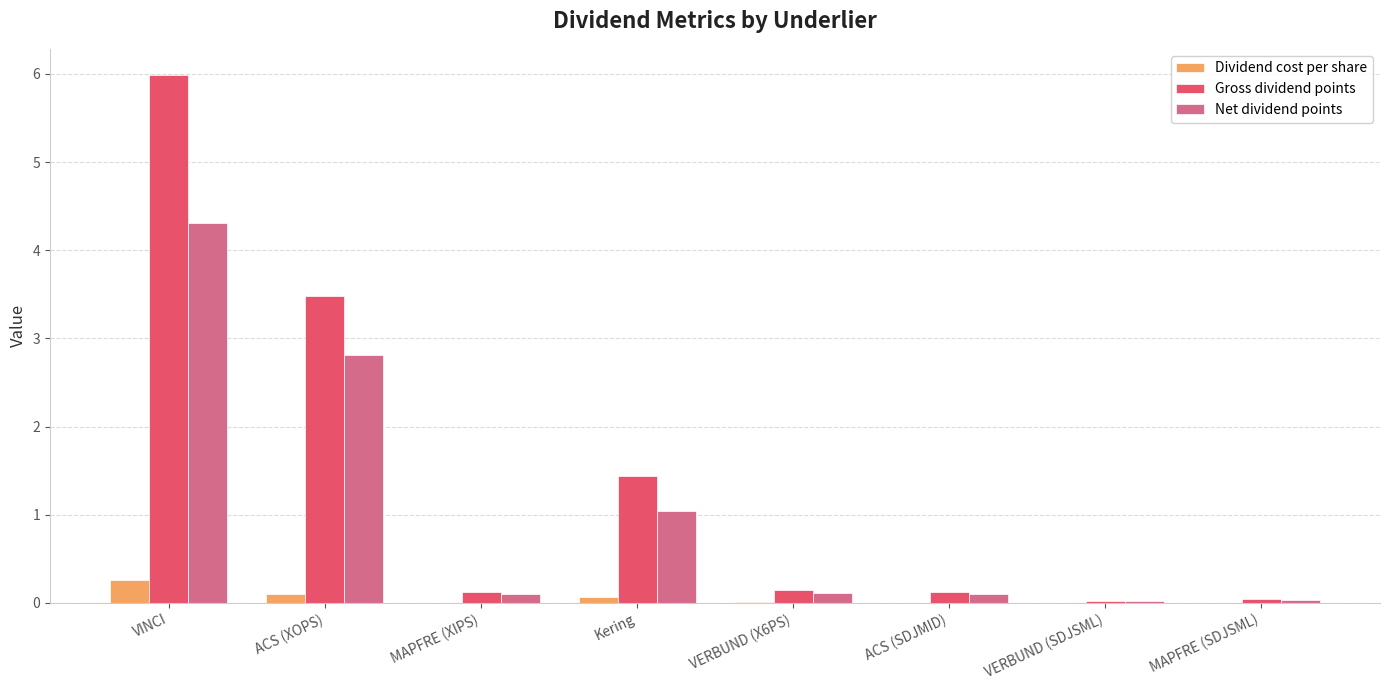

Is it true that Net dividend points equals 0.0 at MAPFRE (SDJSML)?

True